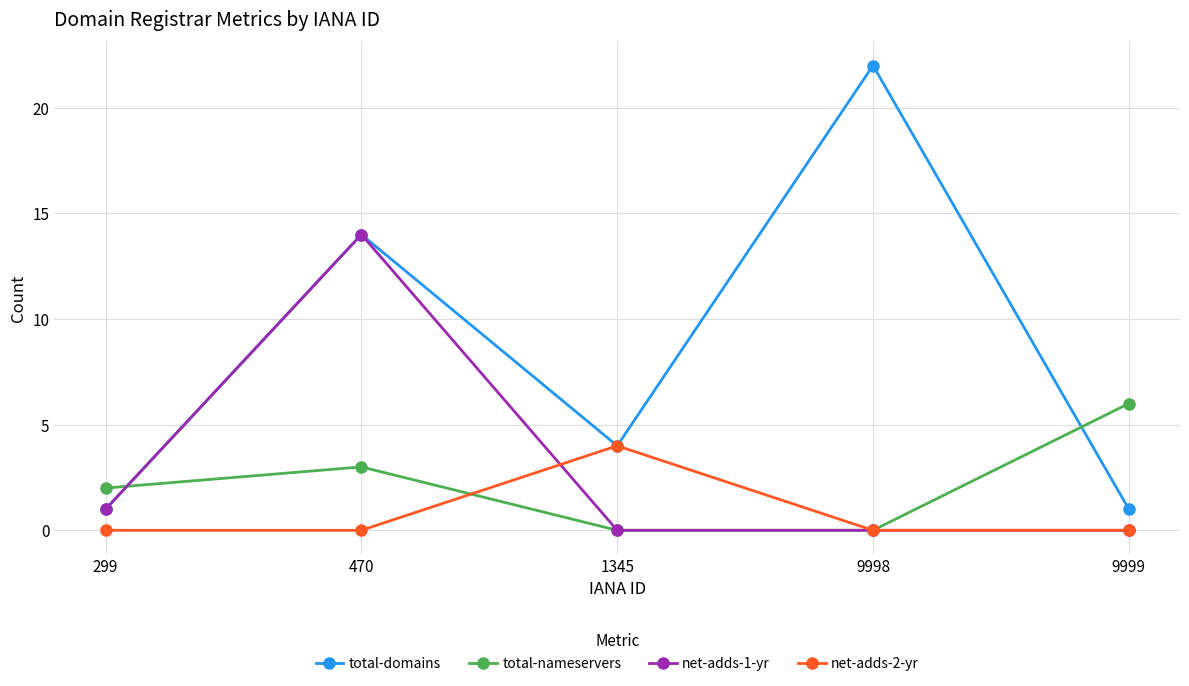

What is the sum of all total-domains values?

42